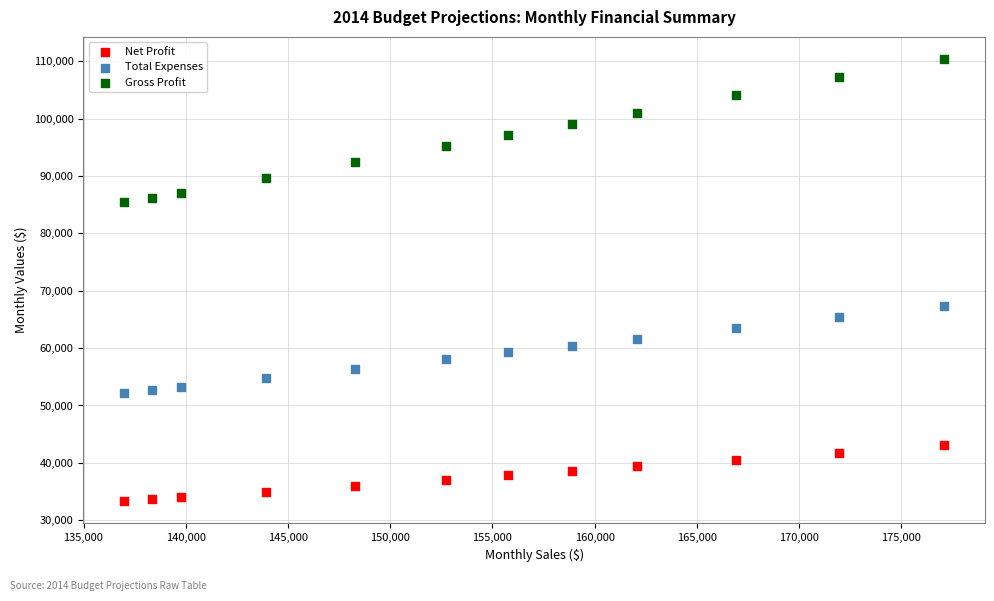

Across all series, what Y value is closest to 71849?

67350